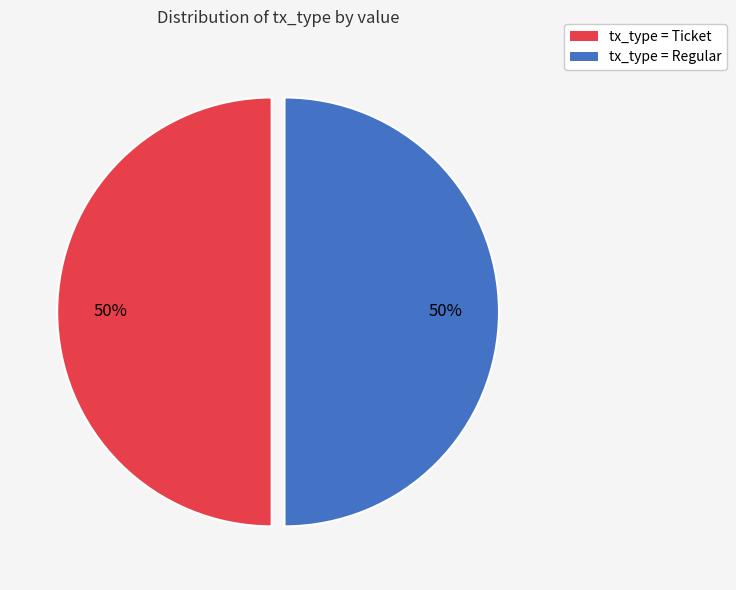

Is the sum of tx_type = Regular and tx_type = Ticket greater than half?

Yes